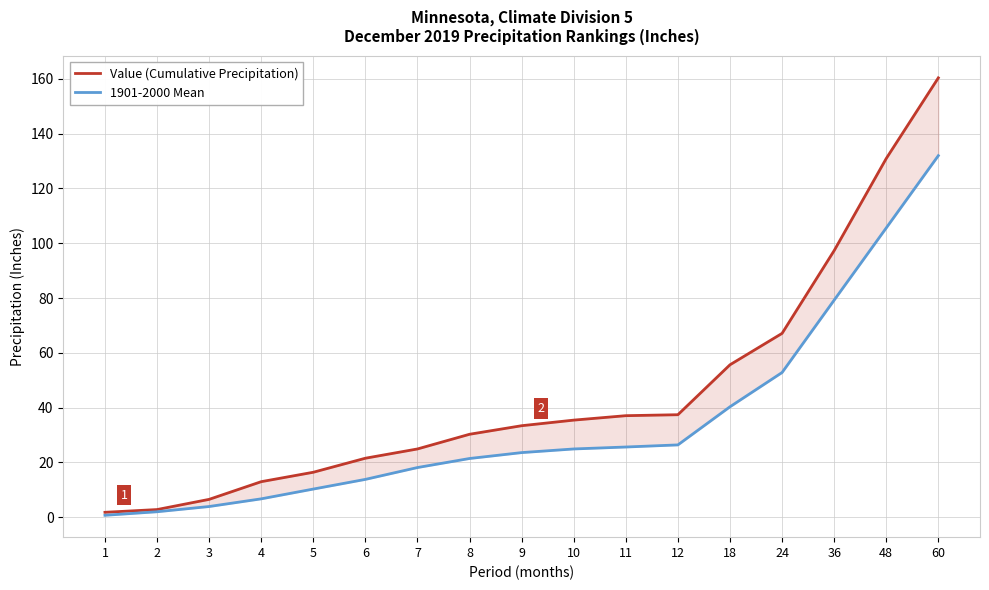

How many lines are shown in the chart?

2